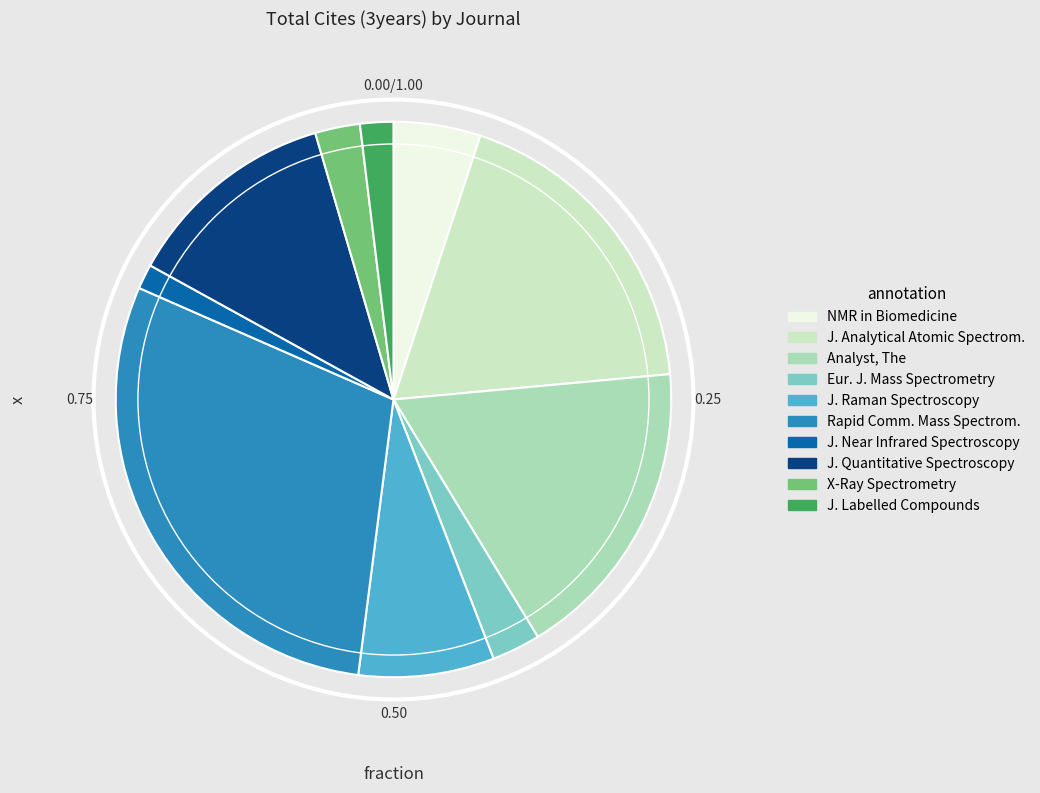

Does any single category account for the majority?

No